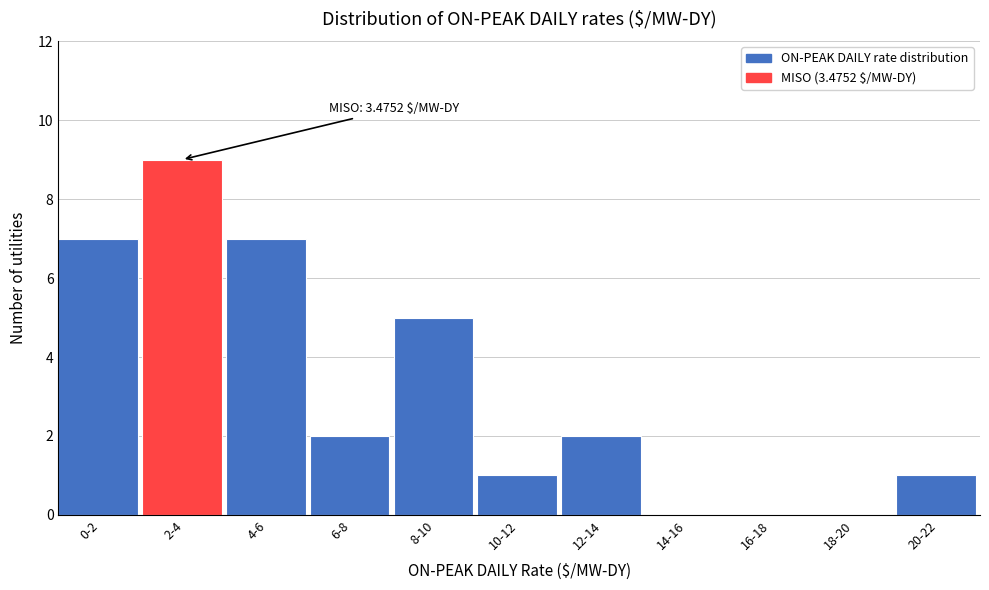

Reading left to right, extract all data points from this chart.

0-2=7	2-4=9	4-6=7	6-8=2	8-10=5	10-12=1	12-14=2	14-16=0	16-18=0	18-20=0	20-22=1